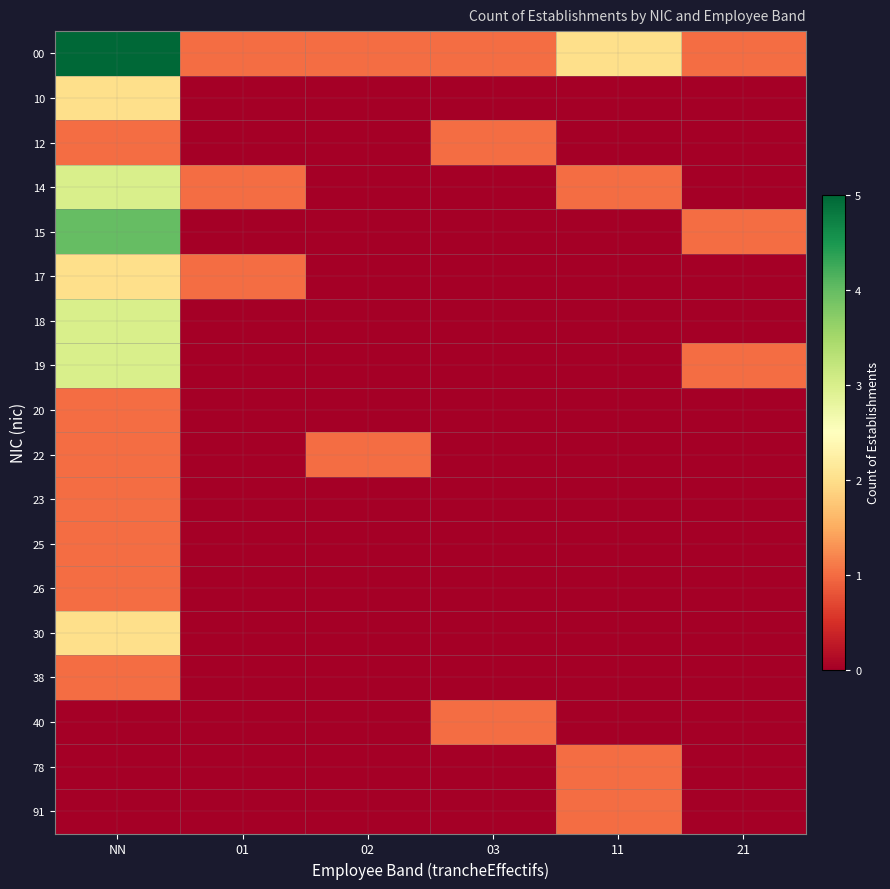

What is the total value across all series at 03?

3